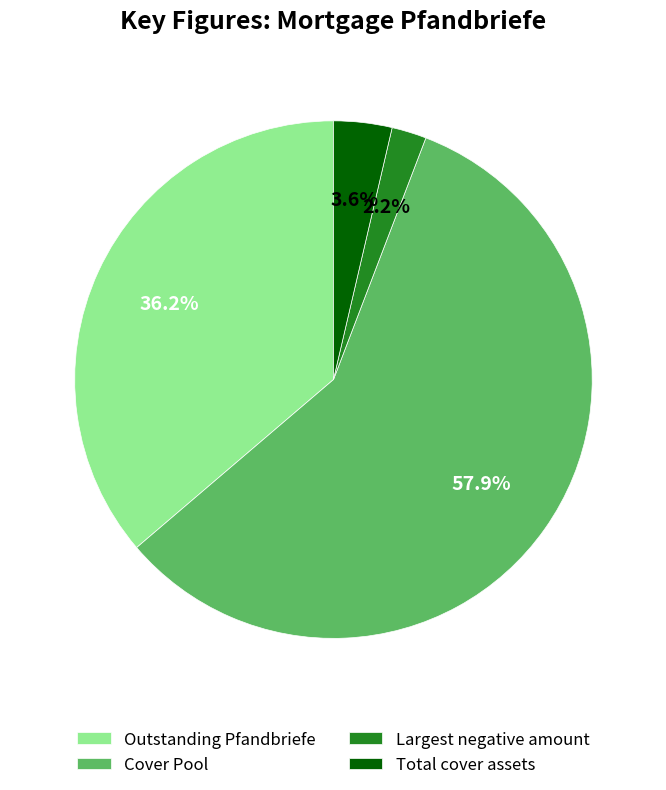

What percentage is the Cover Pool slice, to the nearest percent?

58%